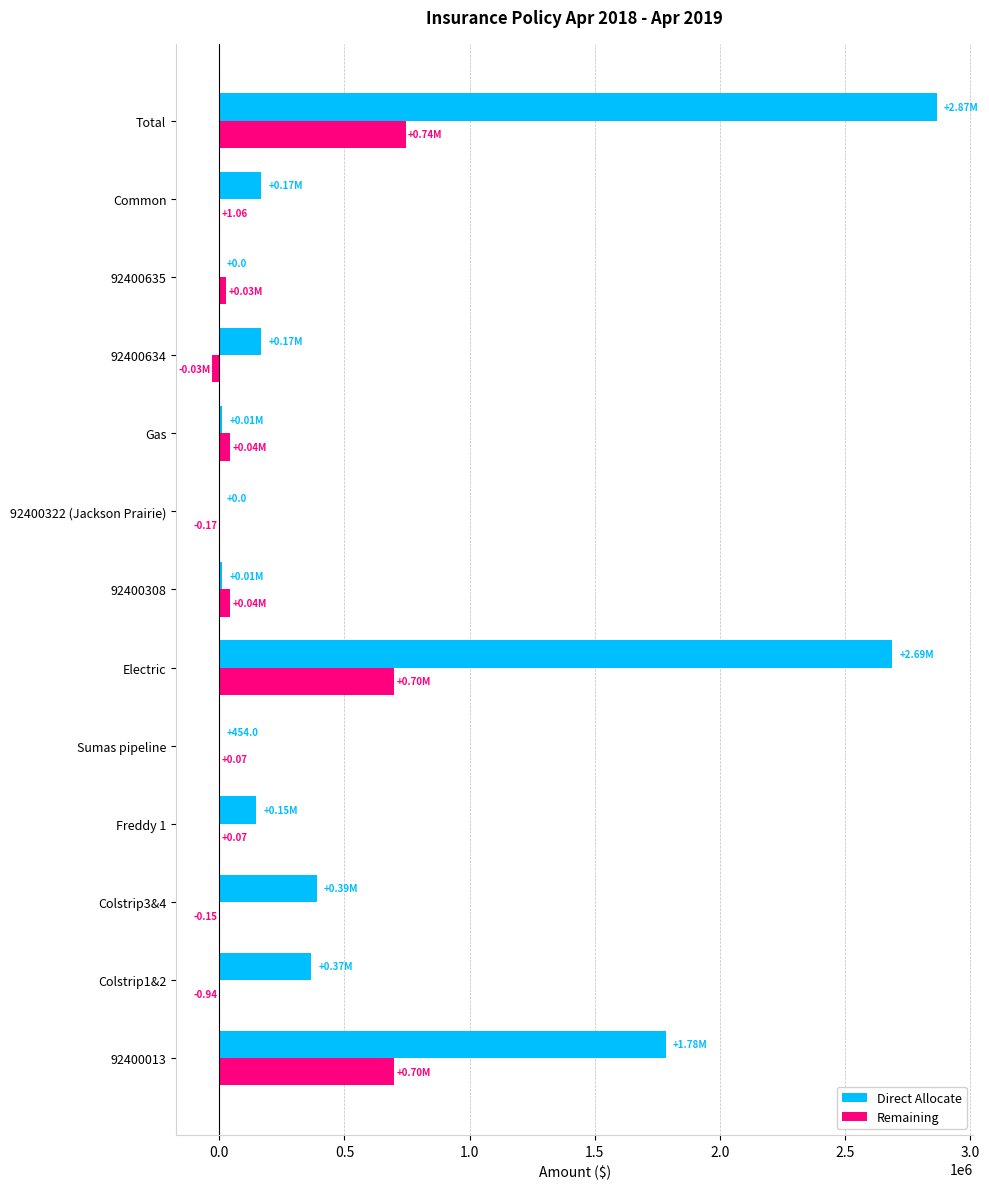

At which label does Direct Allocate reach its peak?

Total